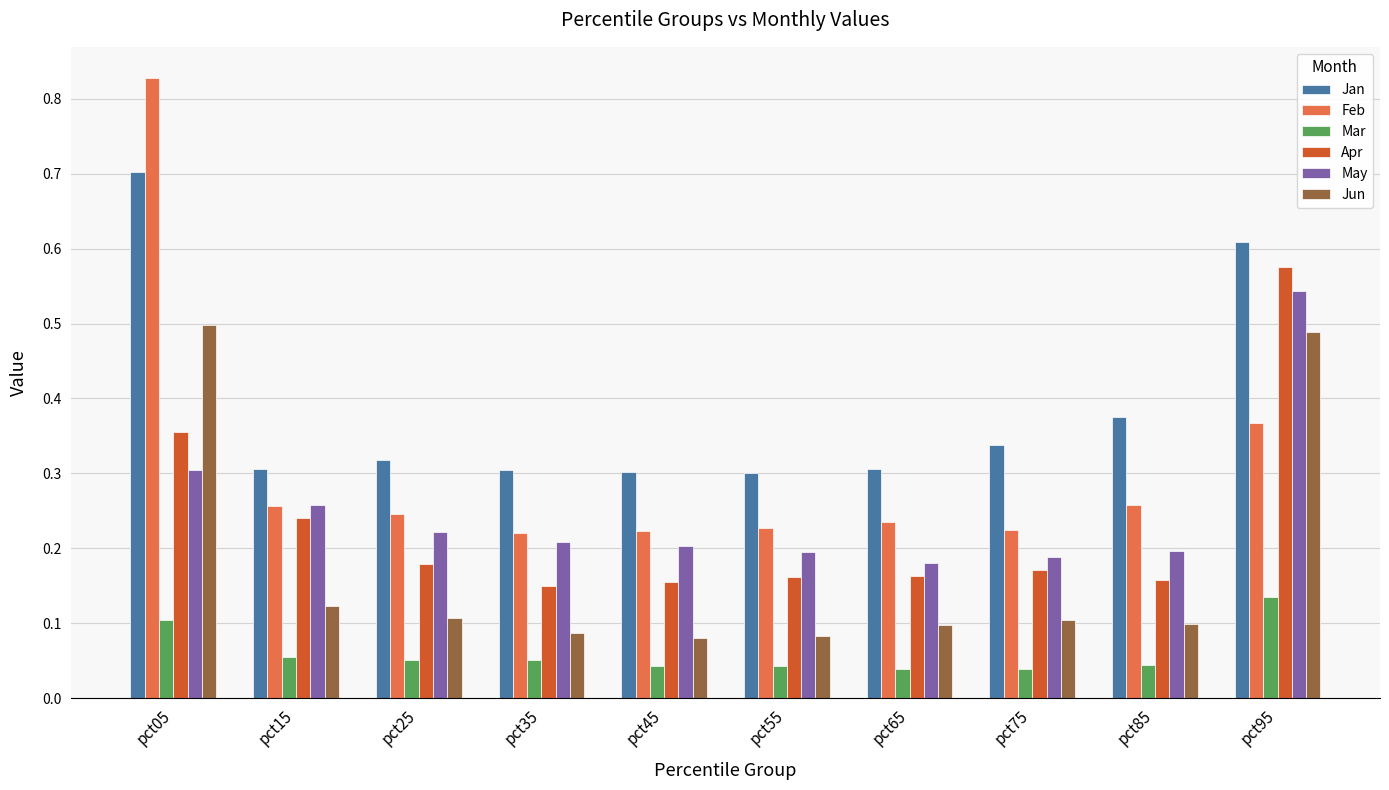

What is the sum of all Jun values?

1.8